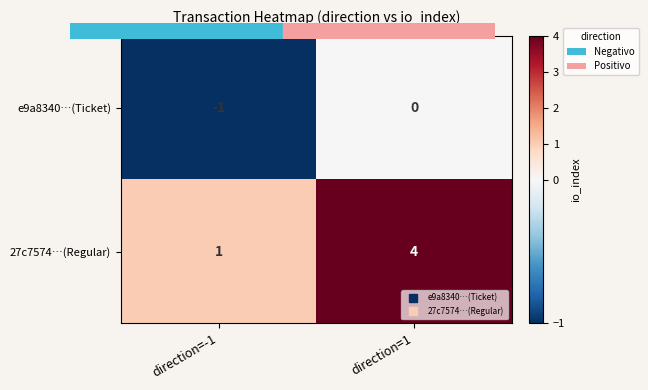

At which label is 27c7574…(Regular) closest to 2?

direction=-1